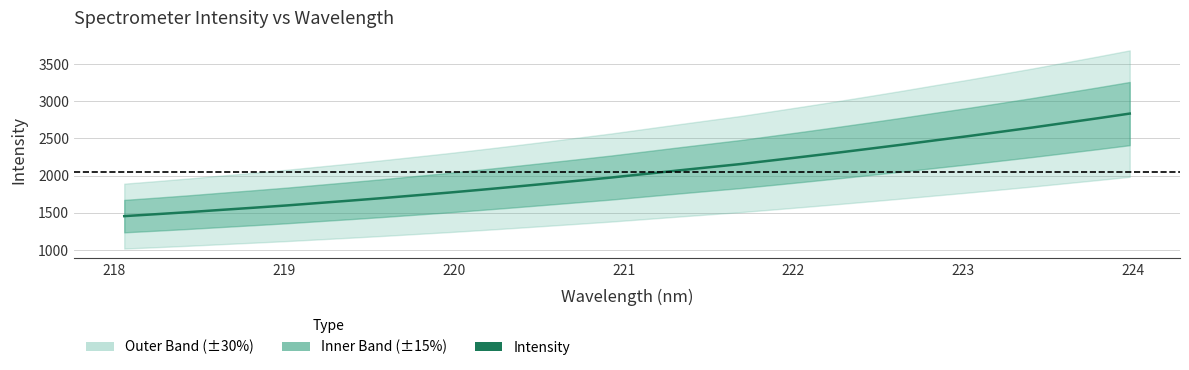

What is the value of the 14th point from the left?

1891.1